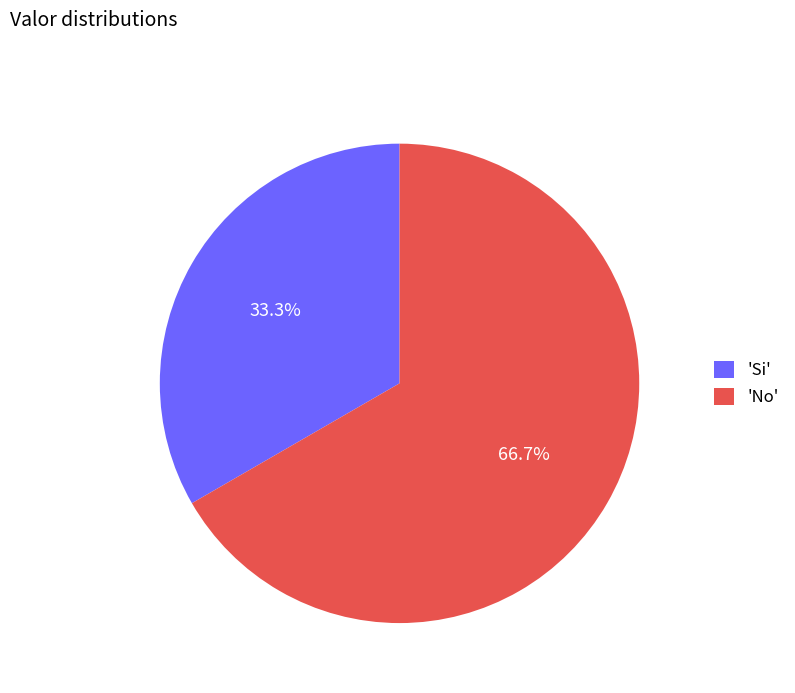

Rank the categories by value from lowest to highest.

'Si', 'No'